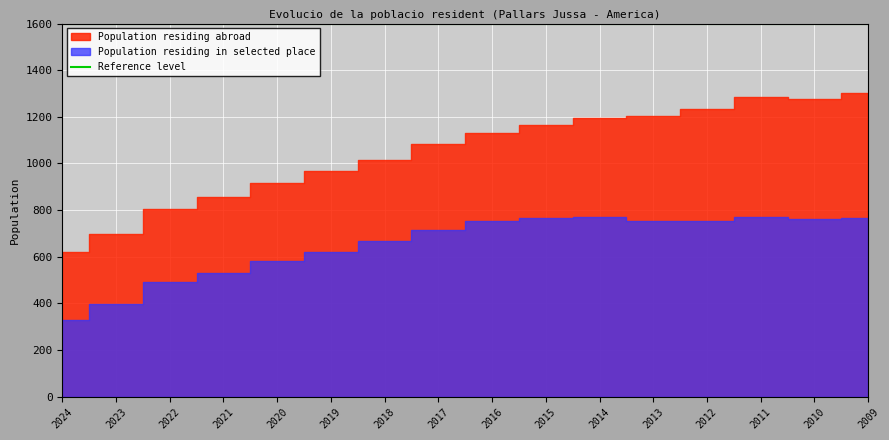

What is the average value of the Population residing in selected place series?

652